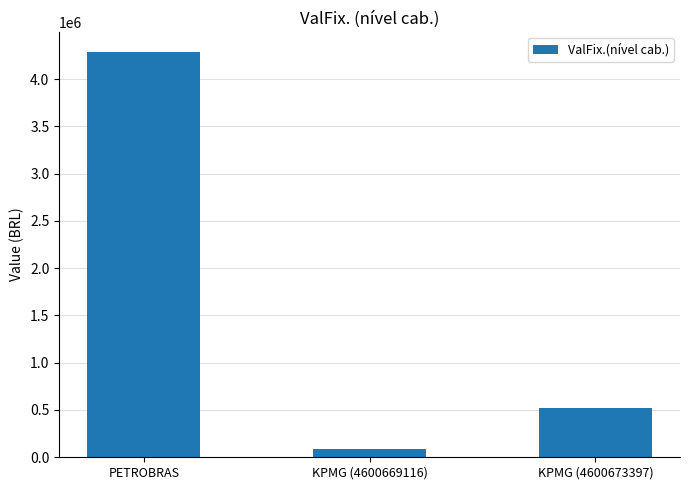

Does the chart contain any negative values?

No